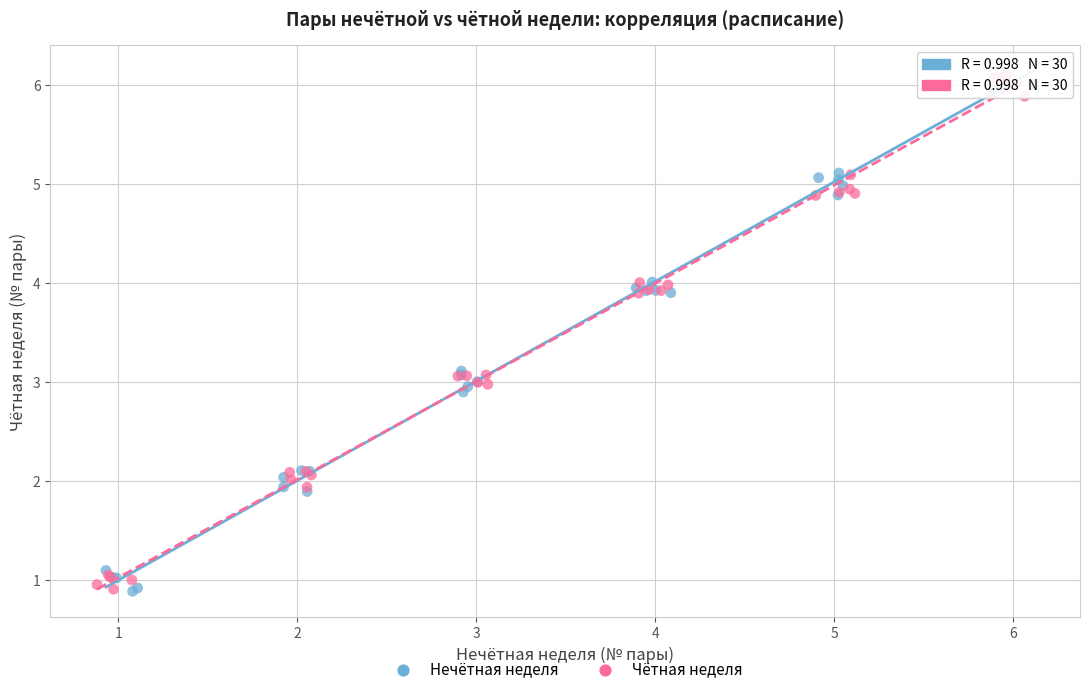

What are all the series names shown in the legend?

Нечётная неделя, Чётная неделя